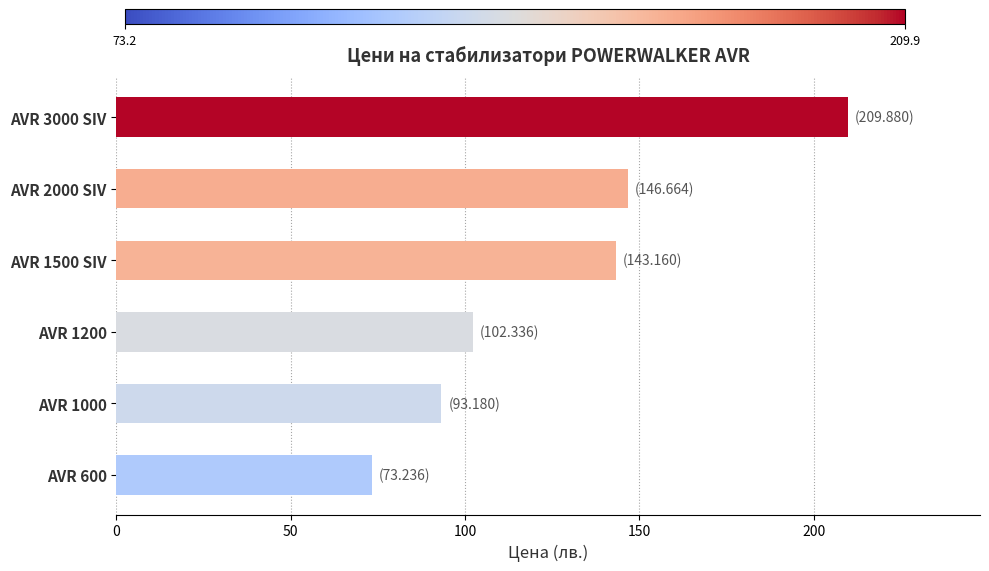

What is the maximum value shown in the chart?

209.9